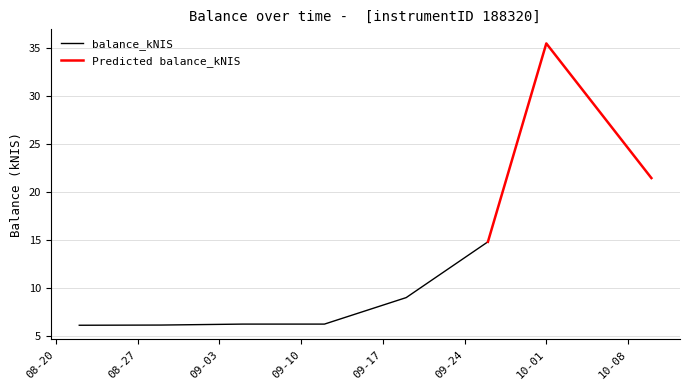

Where is the data nearest to the value 20?

2024-10-10